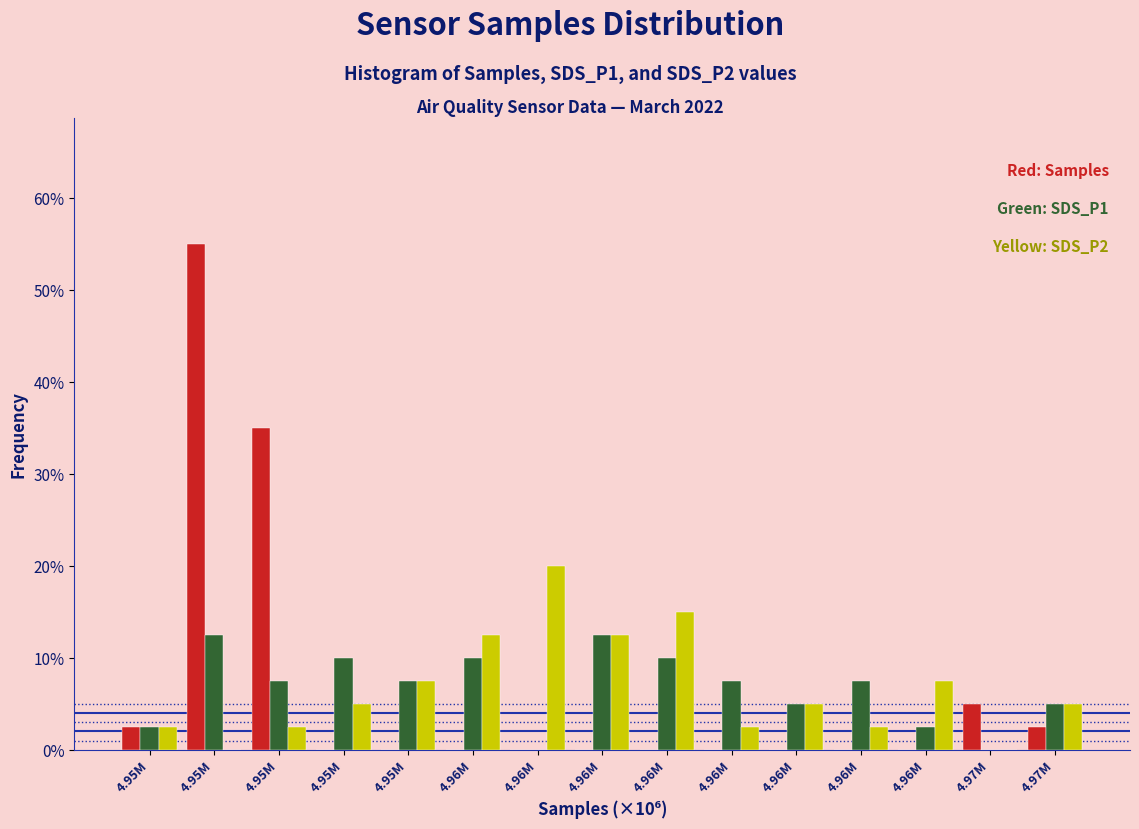

How many series are shown in this chart?

3